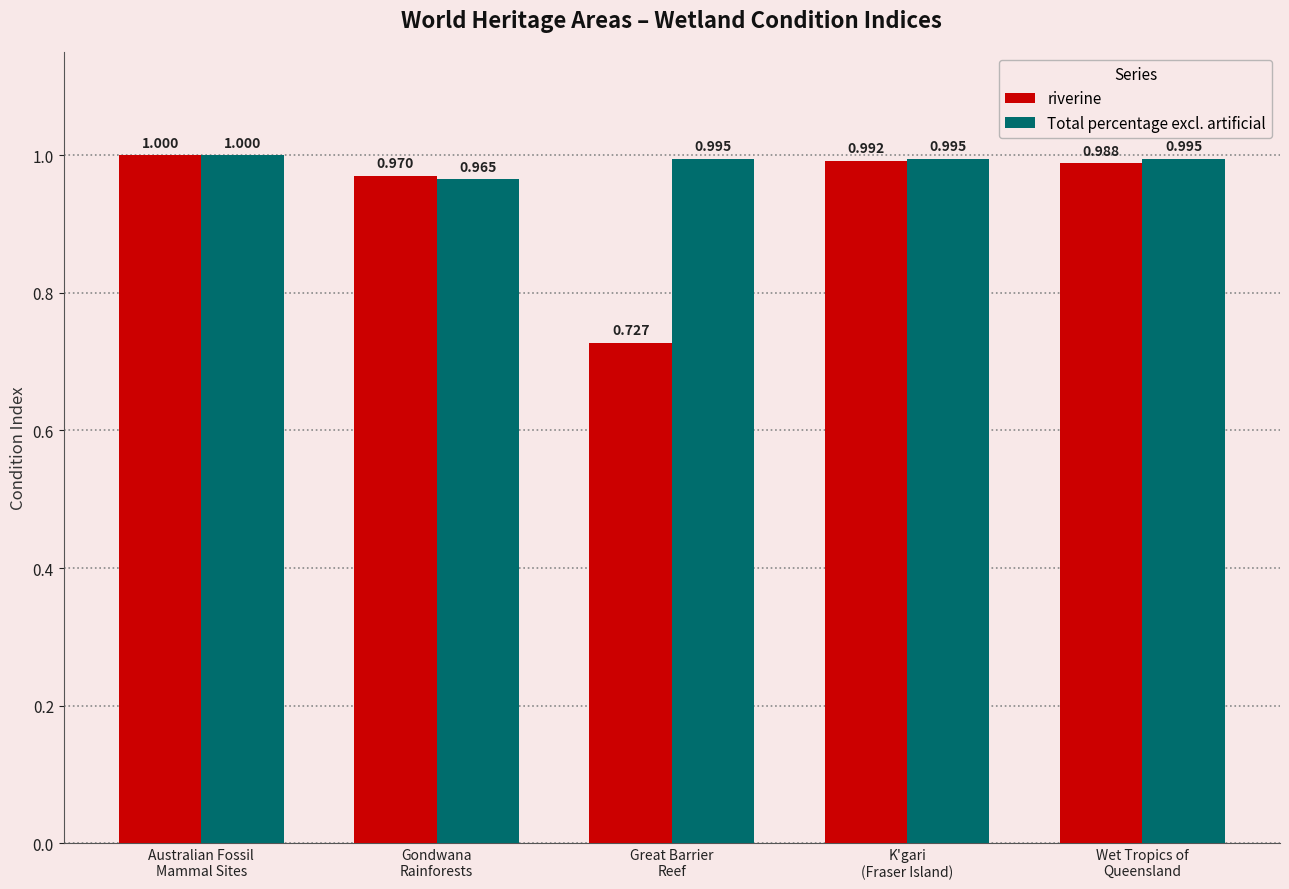

What value does the riverine series have at Wet Tropics of
Queensland?

1.0